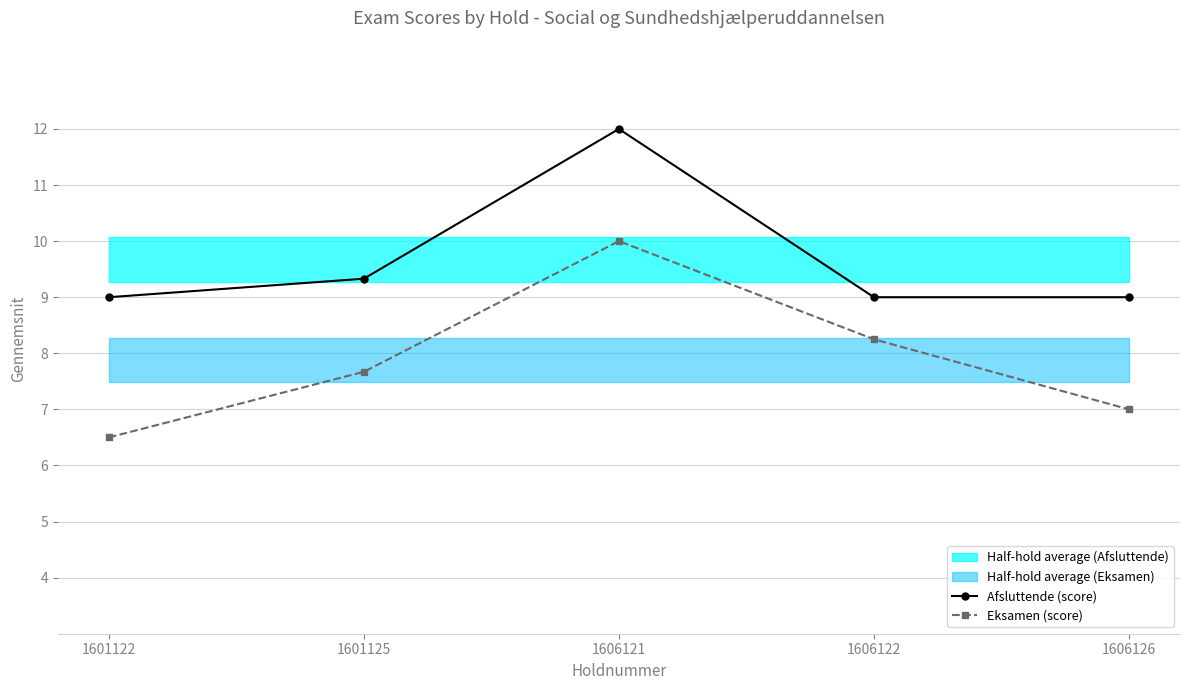

Count the number of data series in this chart.

2